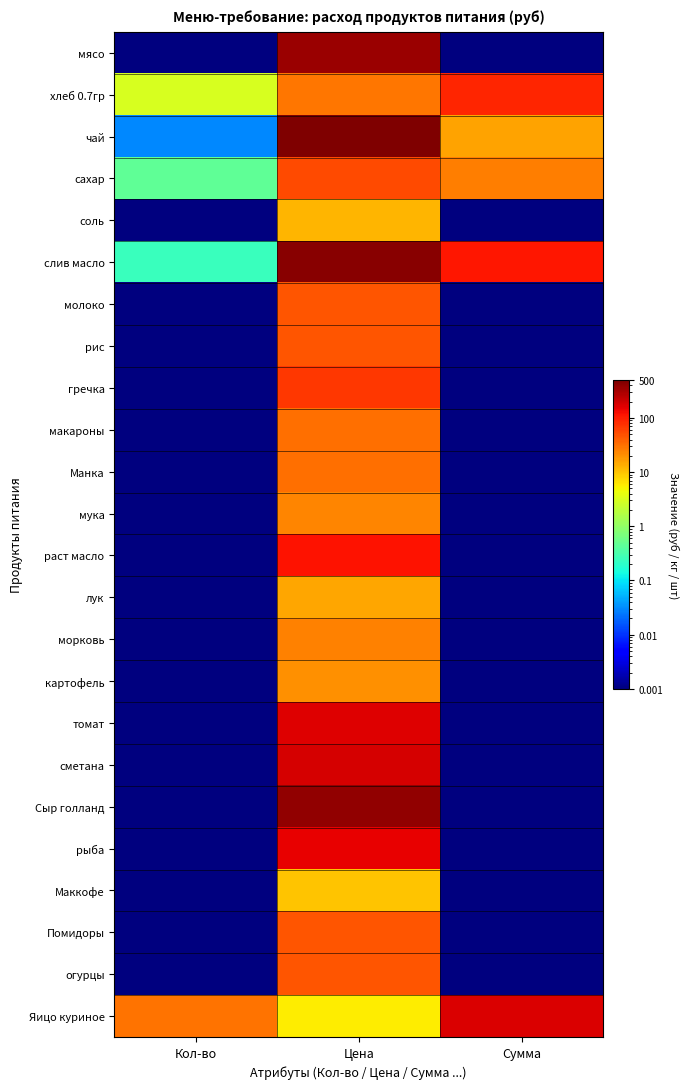

Between Кол-во and Сумма, which is larger?

Кол-во